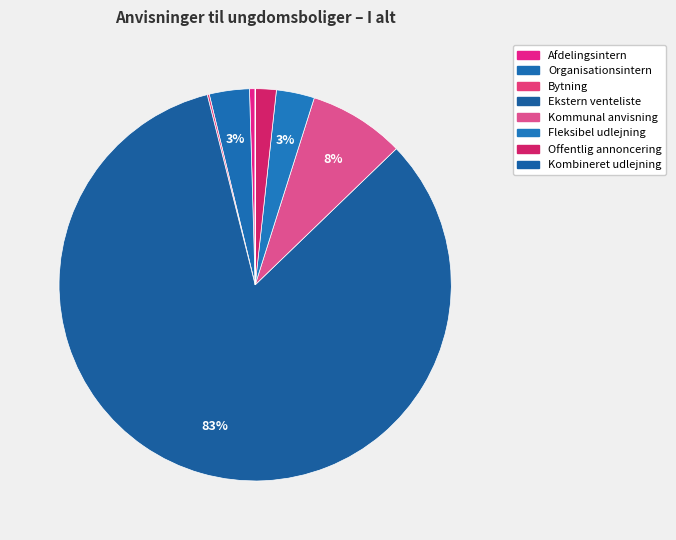

To the nearest percent, what percentage of the pie is Ekstern venteliste?

83%